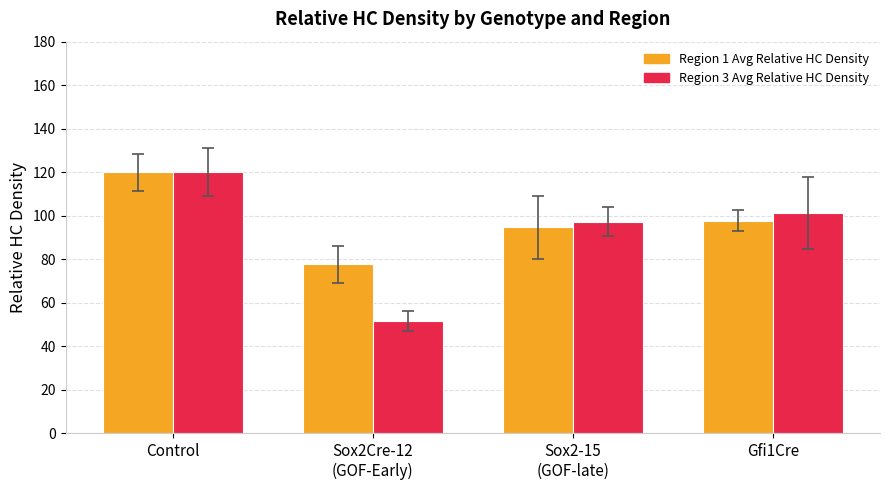

How many series are shown in this chart?

2